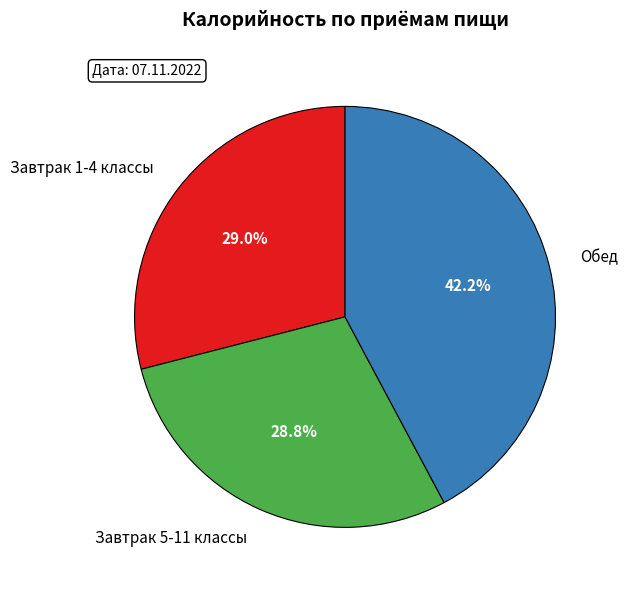

What is the total percentage of Завтрак 5-11 классы and Обед?

71.0%